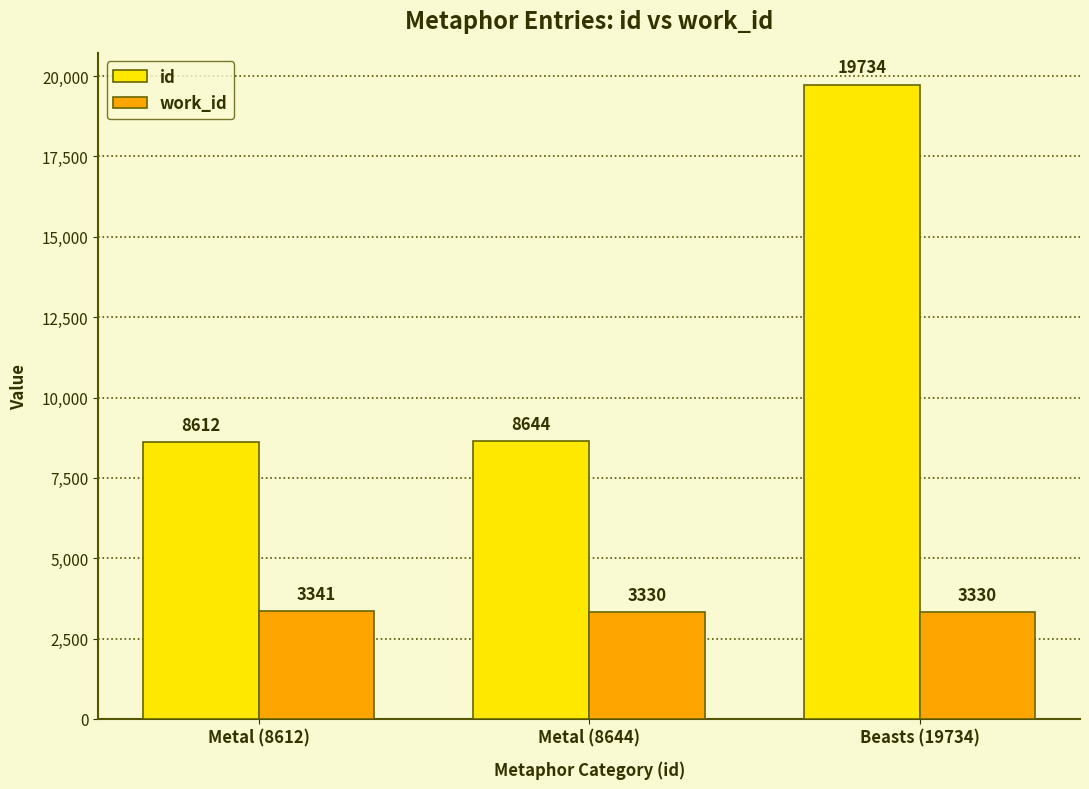

What are all the series names shown in the legend?

id, work_id